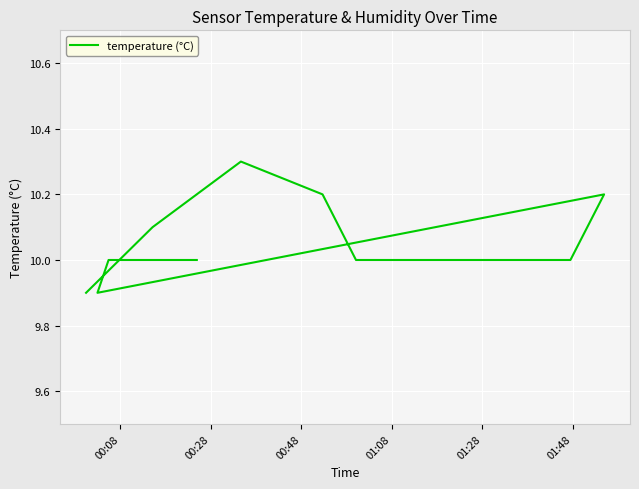

Reading left to right, what are all the values shown in this chart?

9.9	10.1	10.3	10.2	10.0	10.0	10.0	10.0	10.0	10.2	9.9	10.0	10.0	10.0	10.0	10.0	10.0	10.0	10.0